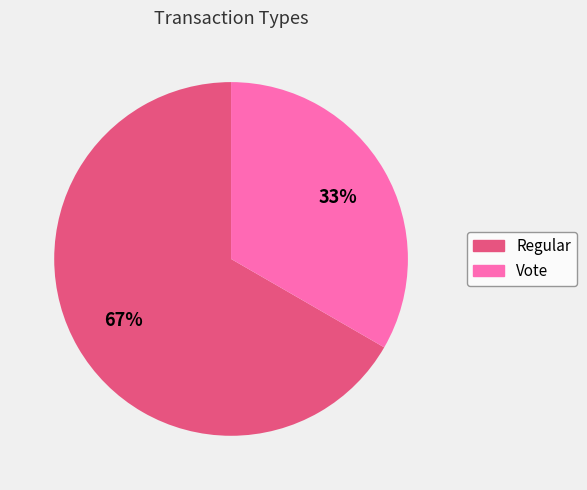

Do Regular and Vote together represent more than half of the pie?

Yes